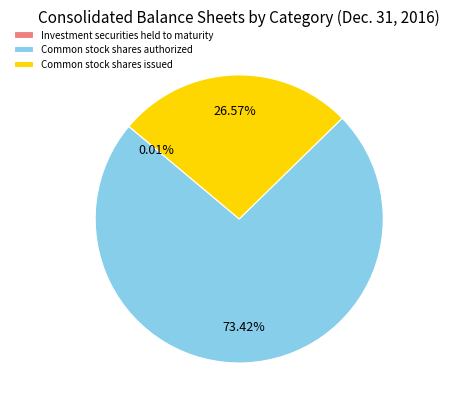

True or false: Common stock shares authorized accounts for 73% of the total.

True